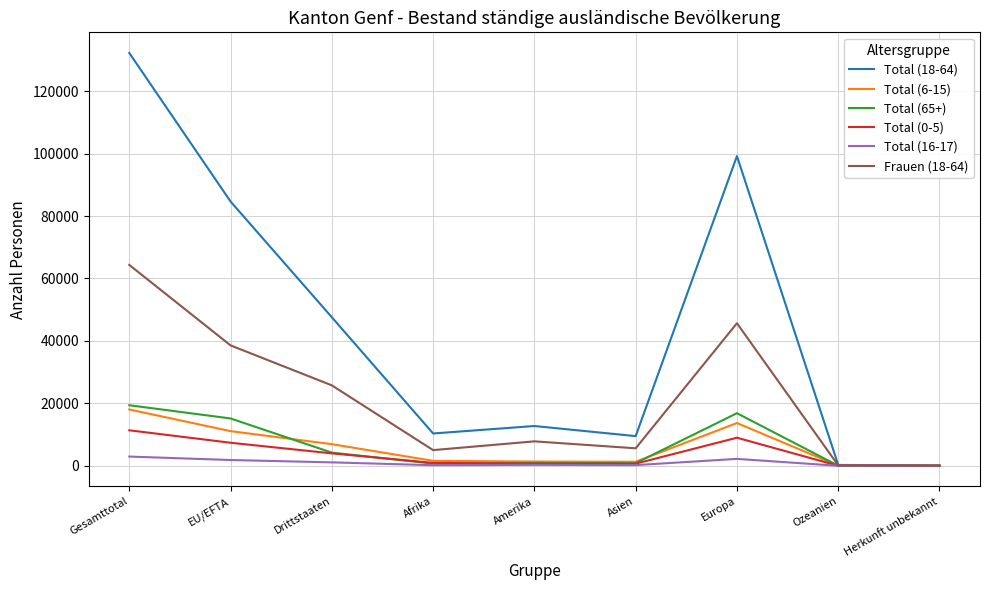

What is the greatest value displayed?

132206